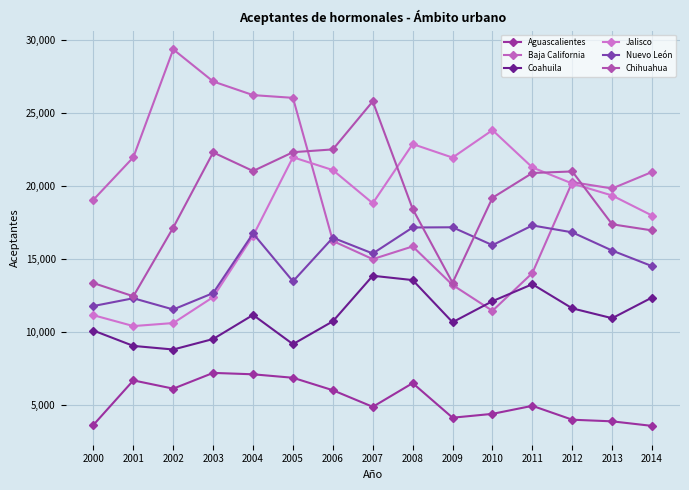

At which category is the sum across all series the highest?

2005